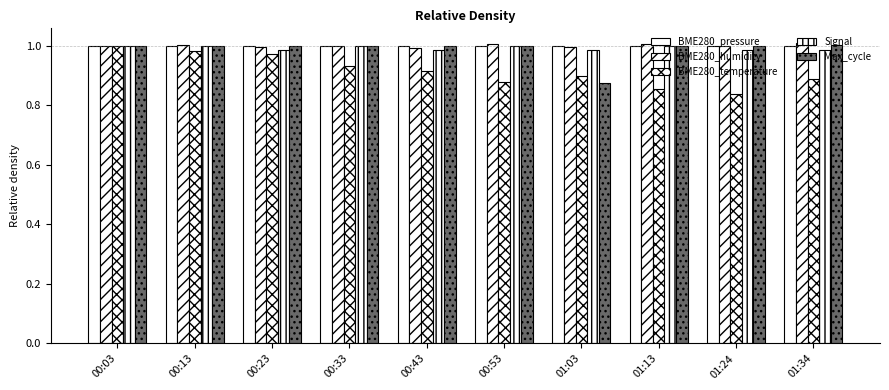

How many bars are there in each group?

5